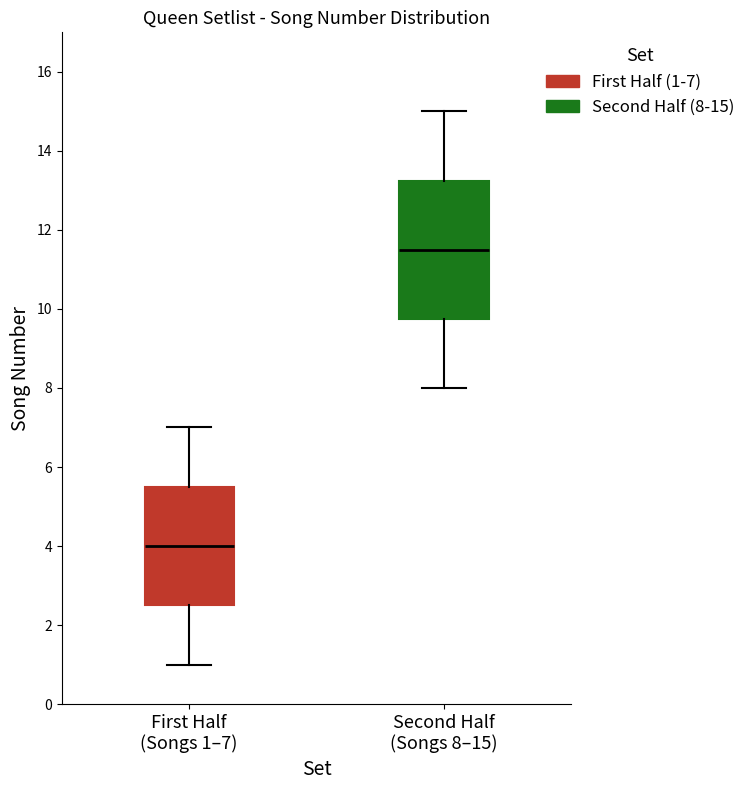

Which box's median line is the lowest?

First Half (Songs 1–7)